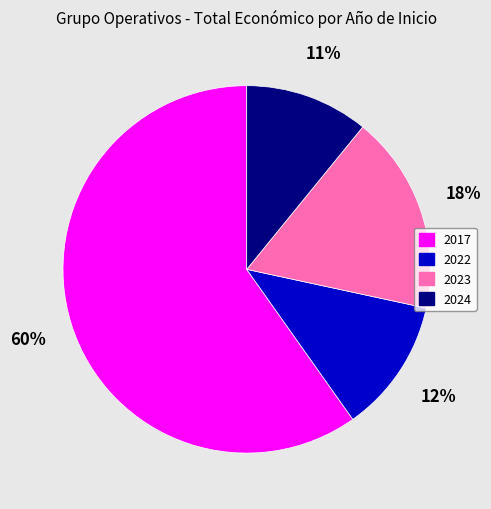

To the nearest percent, what is the average slice percentage?

25%